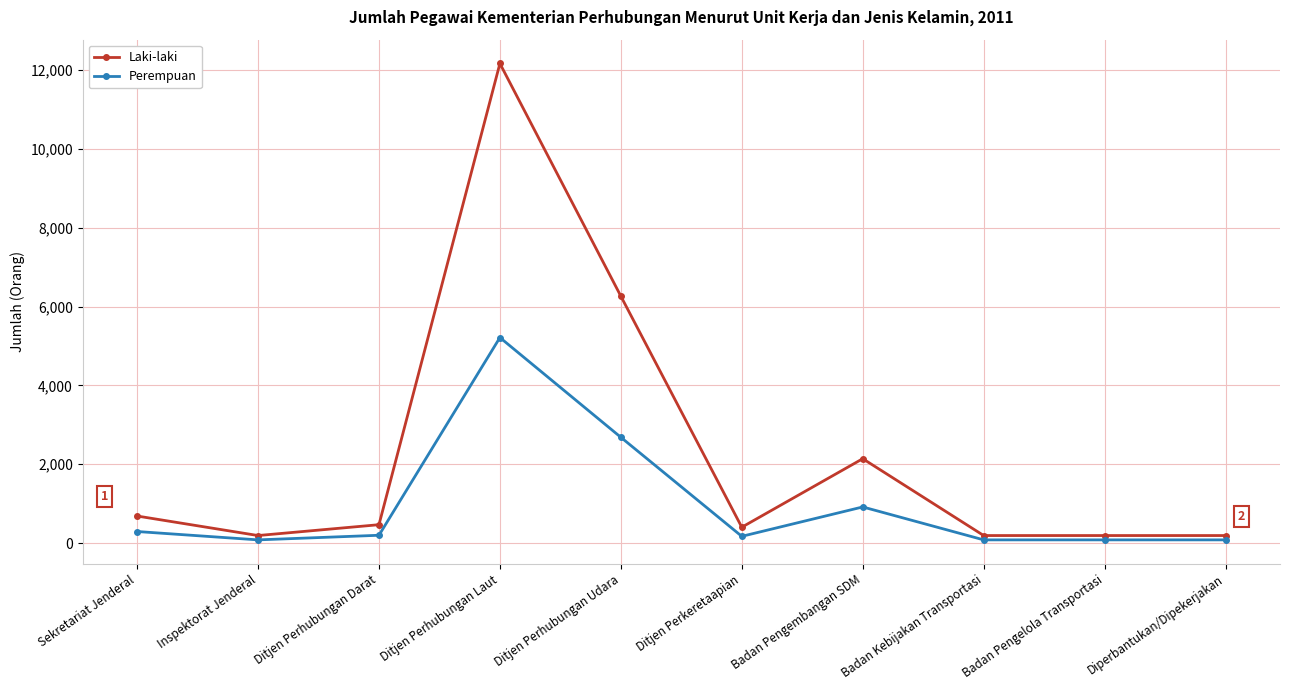

How many values in the Perempuan series are below 200?

5